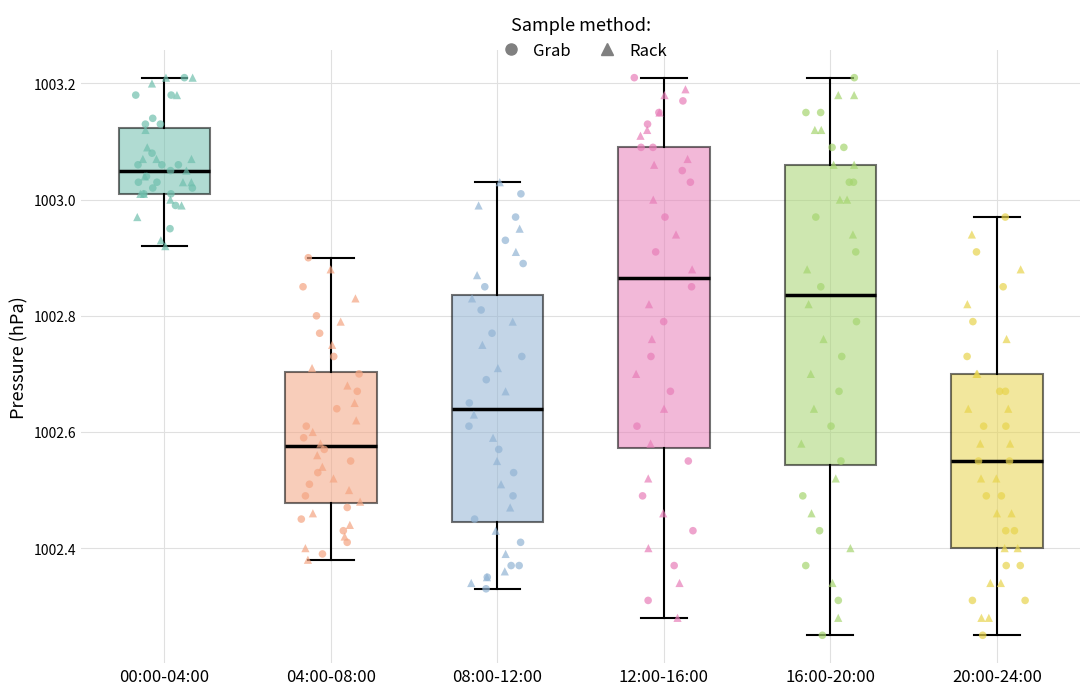

Reading left to right, read every box against the y-axis: the position of its median line, the range the box covers, and the ends of its whiskers. The values are not printed on the chart, so give them approximately, as read against the axis.

00:00-04:00: median 1003.06, box 1003.02 to 1003.12, whiskers 1002.92 to 1003.22
04:00-08:00: median 1002.58, box 1002.48 to 1002.70, whiskers 1002.38 to 1002.90
08:00-12:00: median 1002.64, box 1002.44 to 1002.84, whiskers 1002.34 to 1003.04
12:00-16:00: median 1002.86, box 1002.58 to 1003.10, whiskers 1002.28 to 1003.22
16:00-20:00: median 1002.84, box 1002.54 to 1003.06, whiskers 1002.26 to 1003.22
20:00-24:00: median 1002.56, box 1002.40 to 1002.70, whiskers 1002.26 to 1002.98